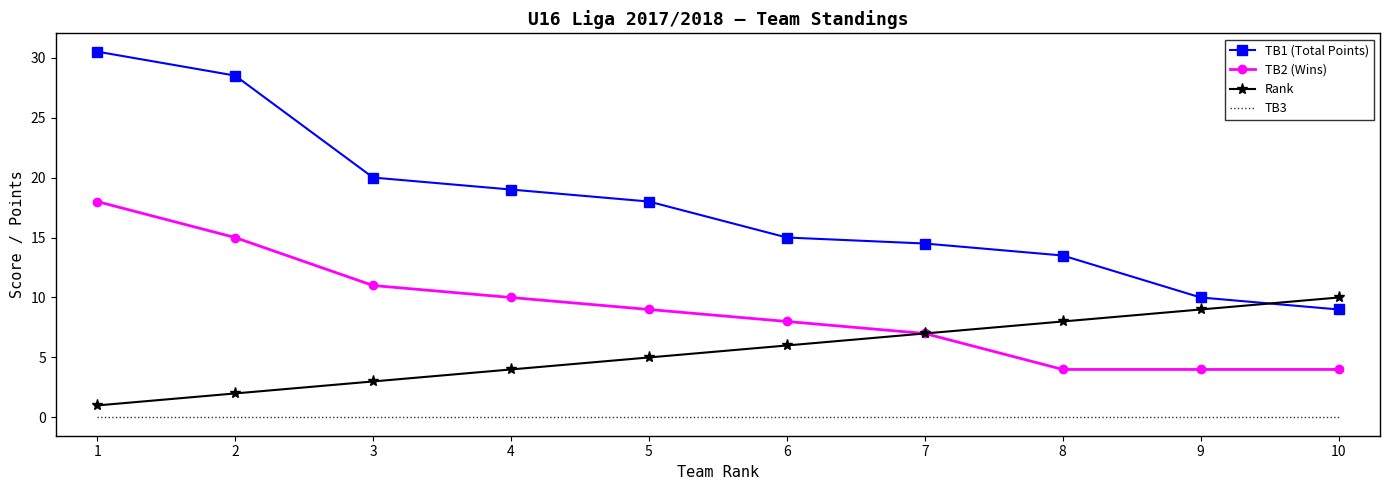

True or false: TB3 and Rank intersect in this chart.

False